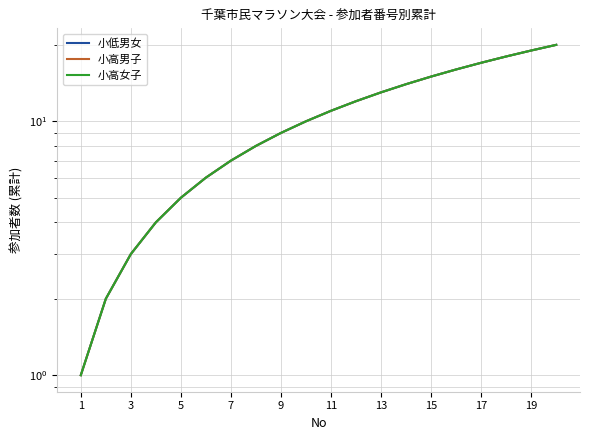

True or false: 小高女子 and 小低男女 cross at least once.

False